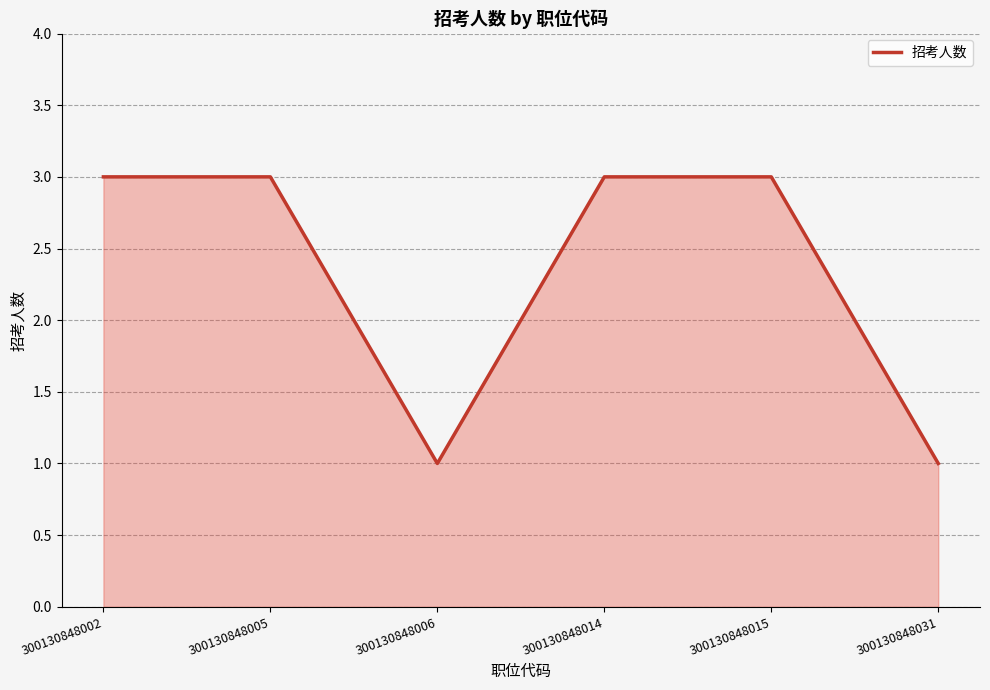

At which category does the data reach its first local valley?

300130848006